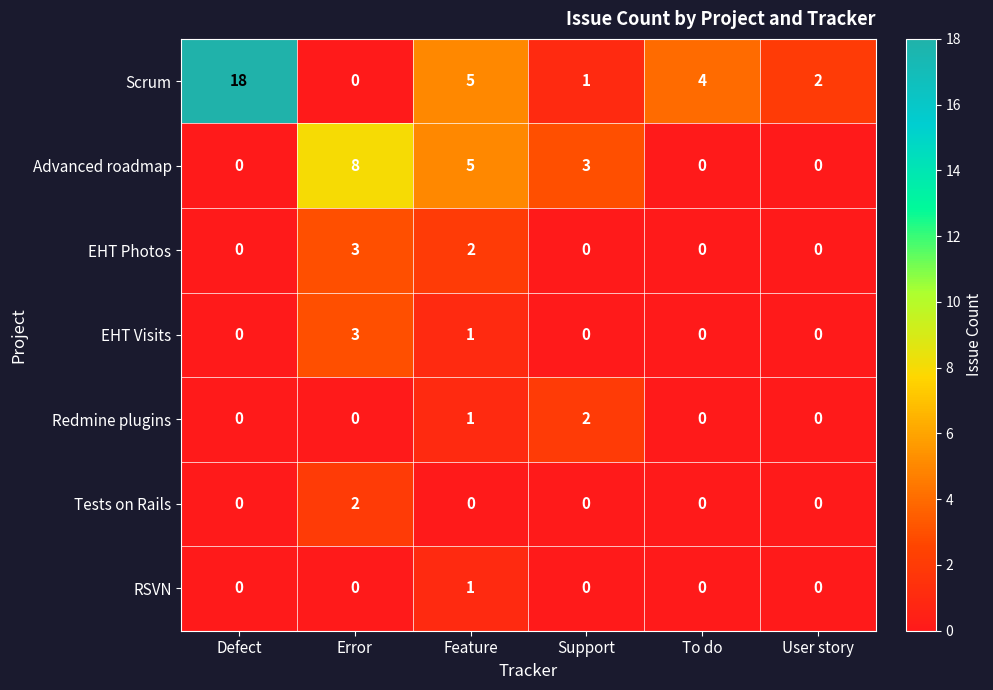

Which series has the widest spread of values?

Scrum